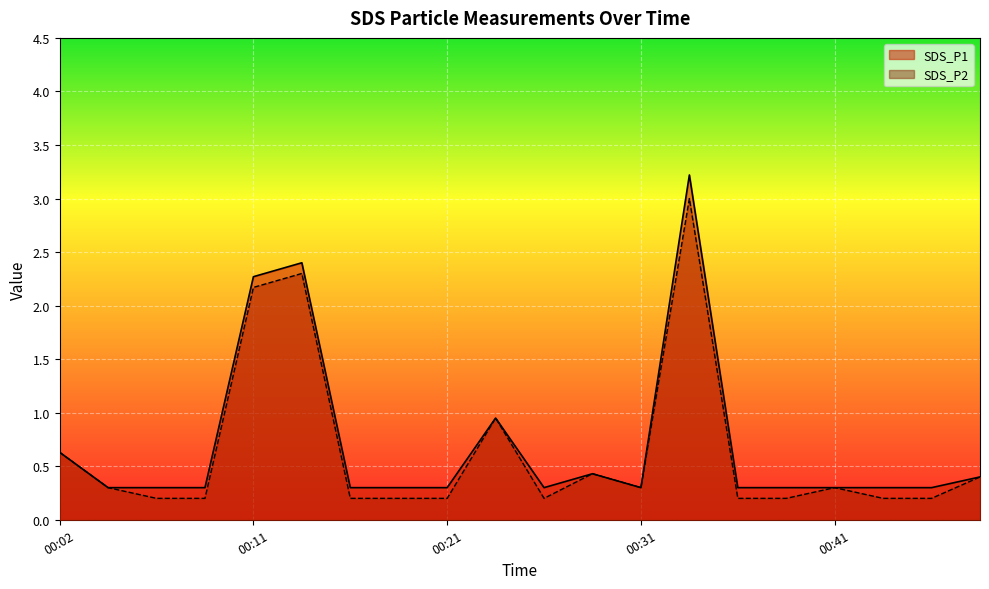

The SDS_P2 series shows 0.4 at 00:29. True or false?

True